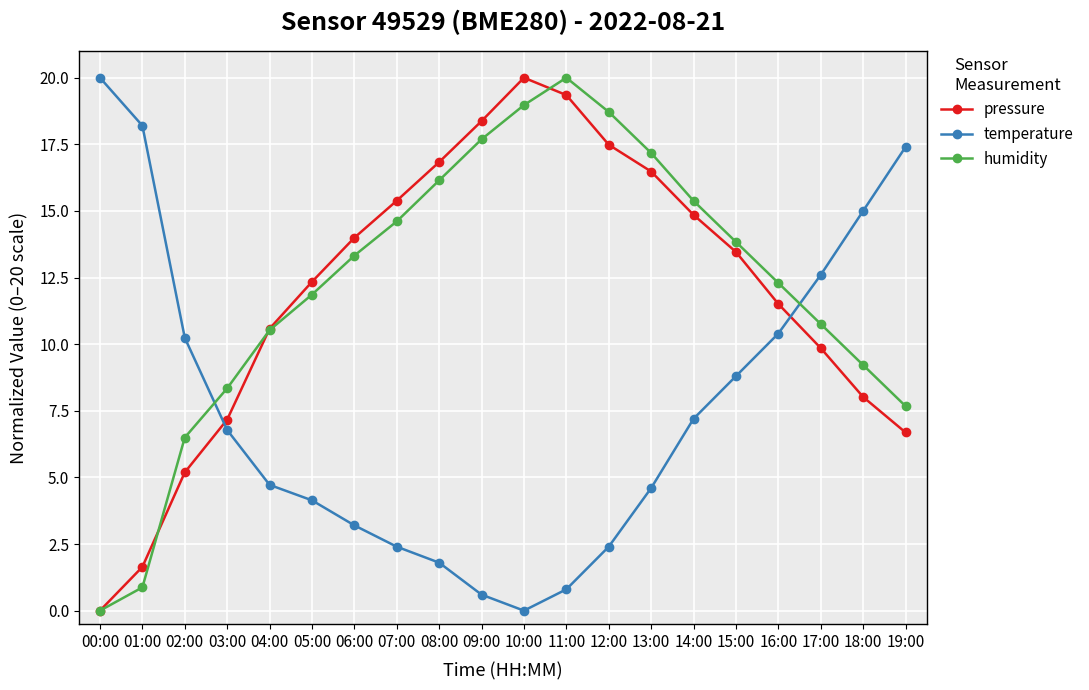

What is the total value across all series at 16:00?

34.2